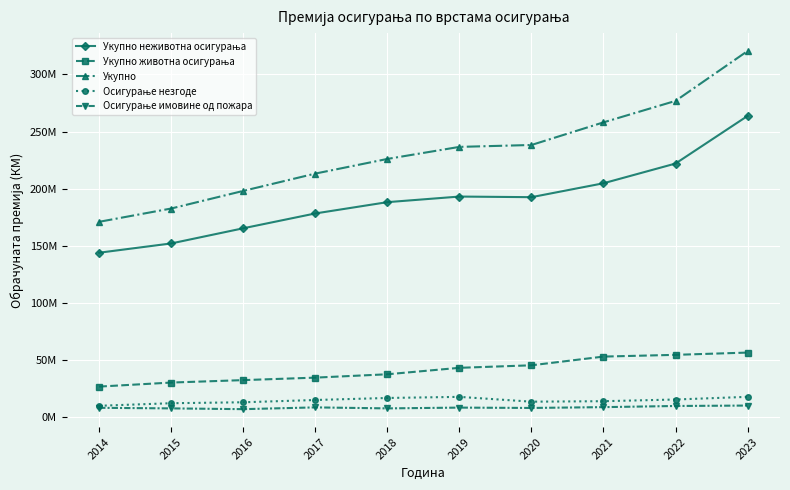

What is the difference between the second highest and second lowest values in the Осигурање имовине од пожара series?

2105313.8